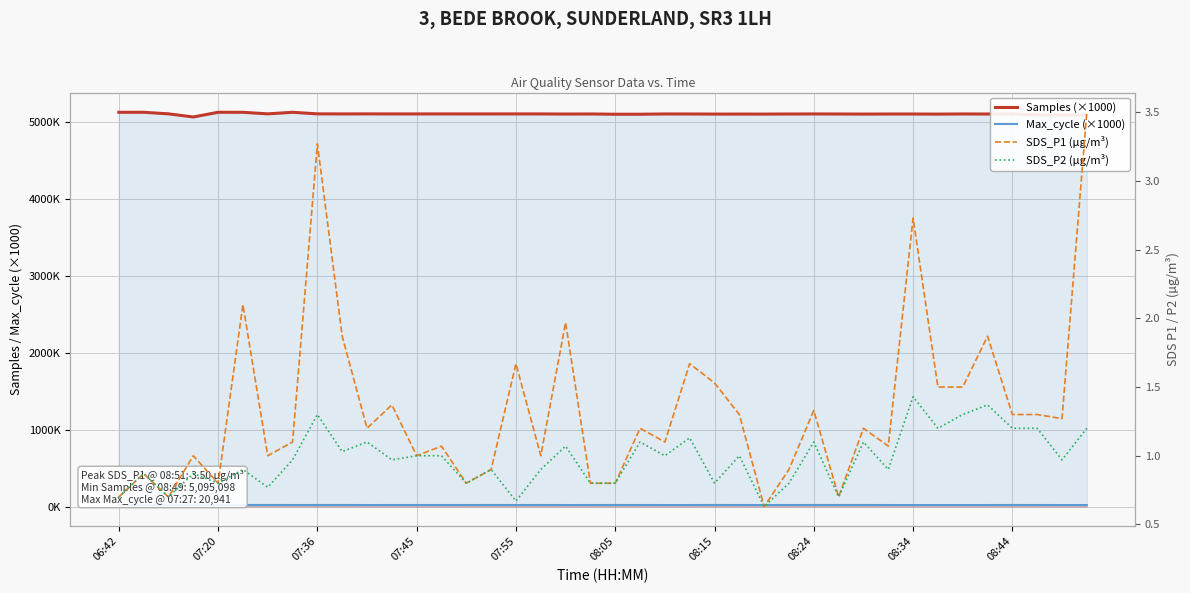

At which category does SDS_P2 (µg/m³) reach its first local peak?

07:20